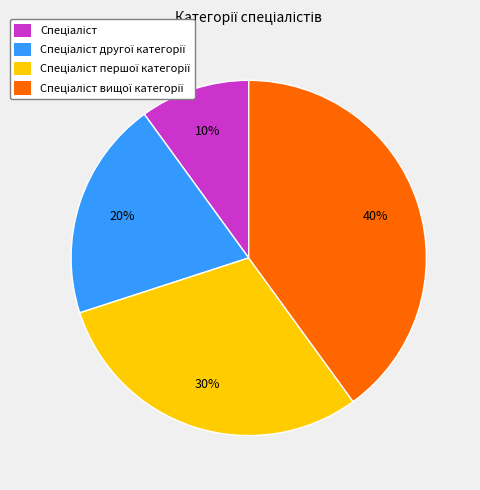

To the nearest percent, what is the average slice percentage?

25%